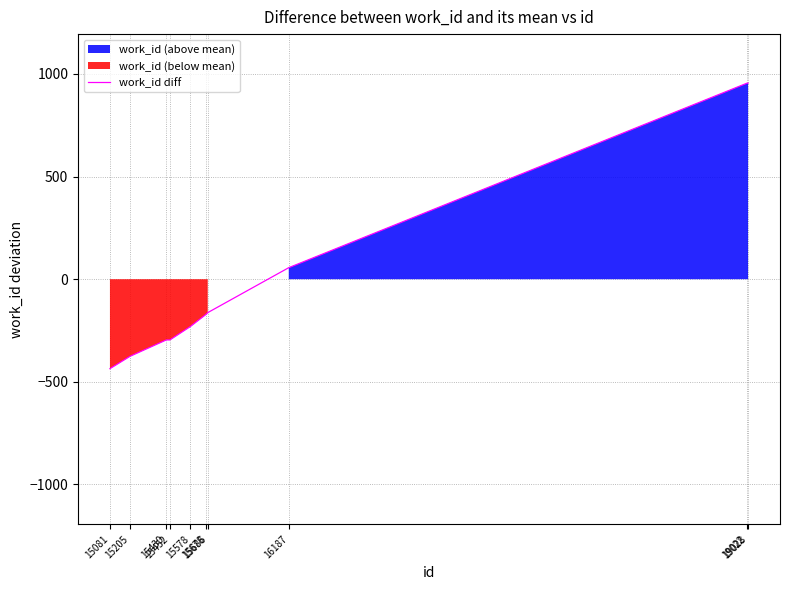

The value at 15578 is -230.8. True or false?

True